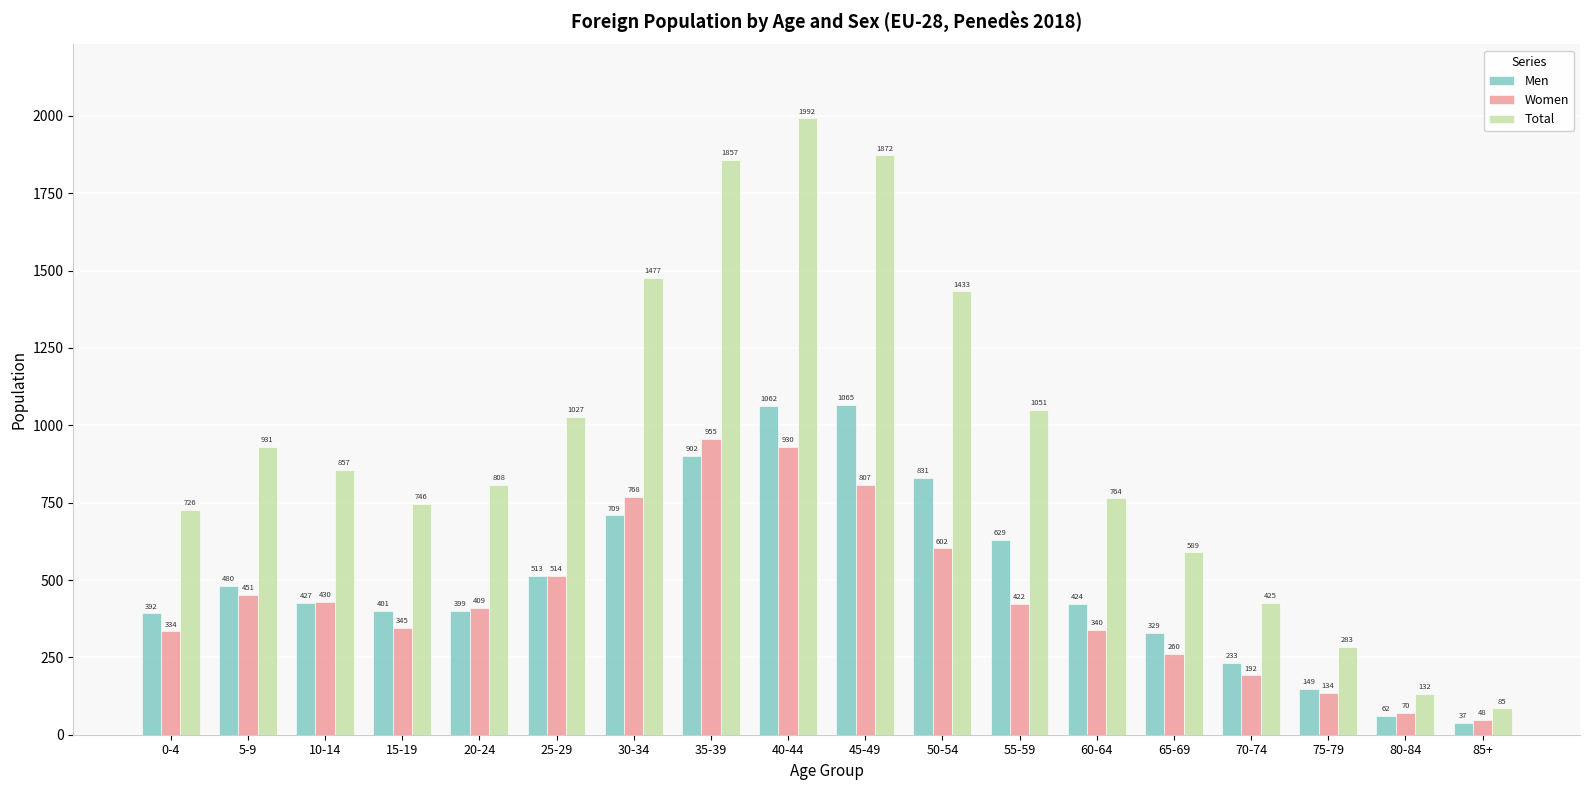

Which series has the largest total across all categories?

Total